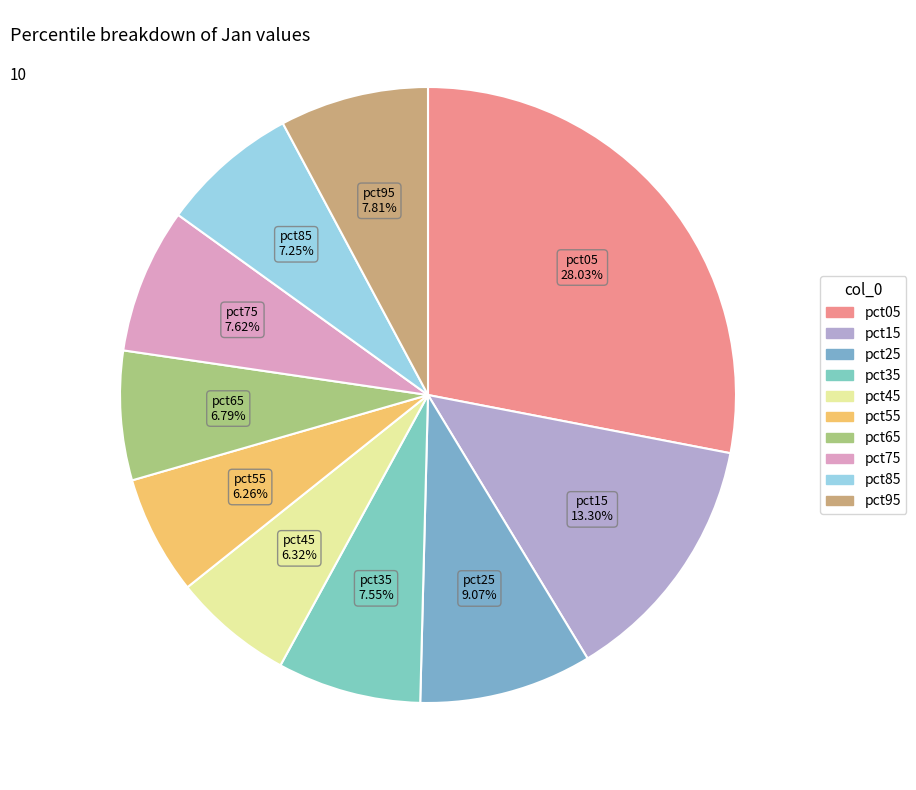

Is it true that pct15 is 13% of the pie?

True